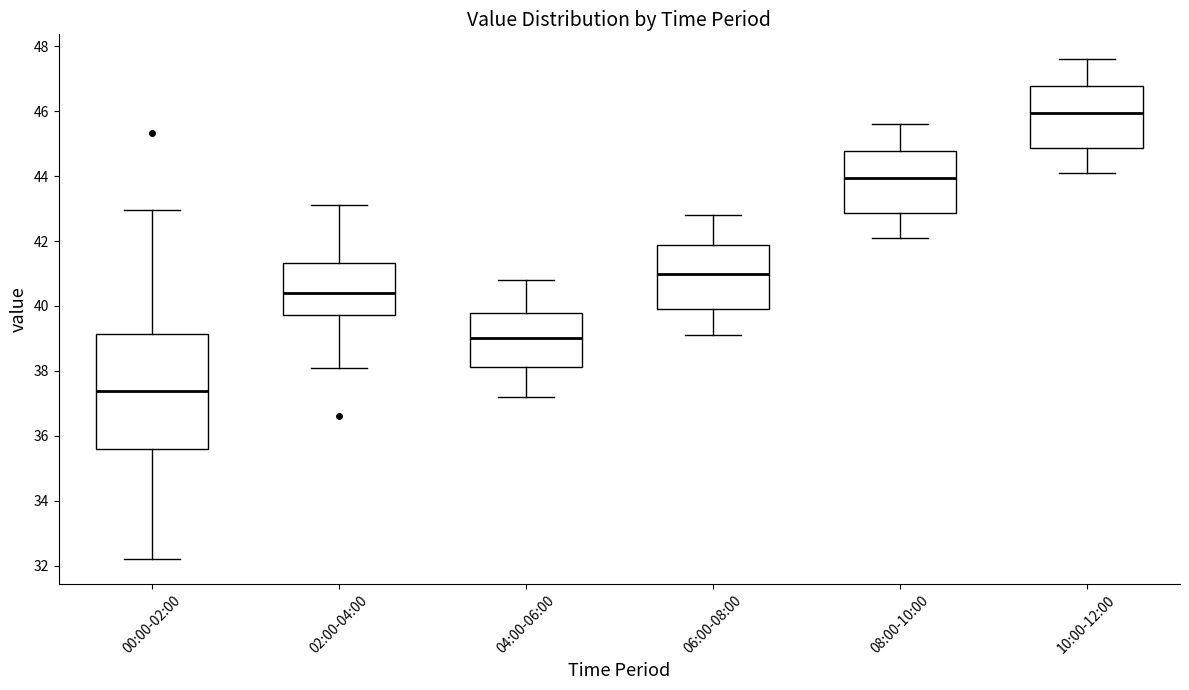

Reading left to right, read every box against the y-axis: the position of its median line, the range the box covers, and the ends of its whiskers. The values are not printed on the chart, so give them approximately, as read against the axis.

00:00-02:00: median 37.4, box 35.6 to 39.2, whiskers 32.2 to 43.0
02:00-04:00: median 40.4, box 39.8 to 41.4, whiskers 38.2 to 43.2
04:00-06:00: median 39.0, box 38.2 to 39.8, whiskers 37.2 to 40.8
06:00-08:00: median 41.0, box 40.0 to 41.8, whiskers 39.2 to 42.8
08:00-10:00: median 44.0, box 42.8 to 44.8, whiskers 42.2 to 45.6
10:00-12:00: median 46.0, box 44.8 to 46.8, whiskers 44.2 to 47.6